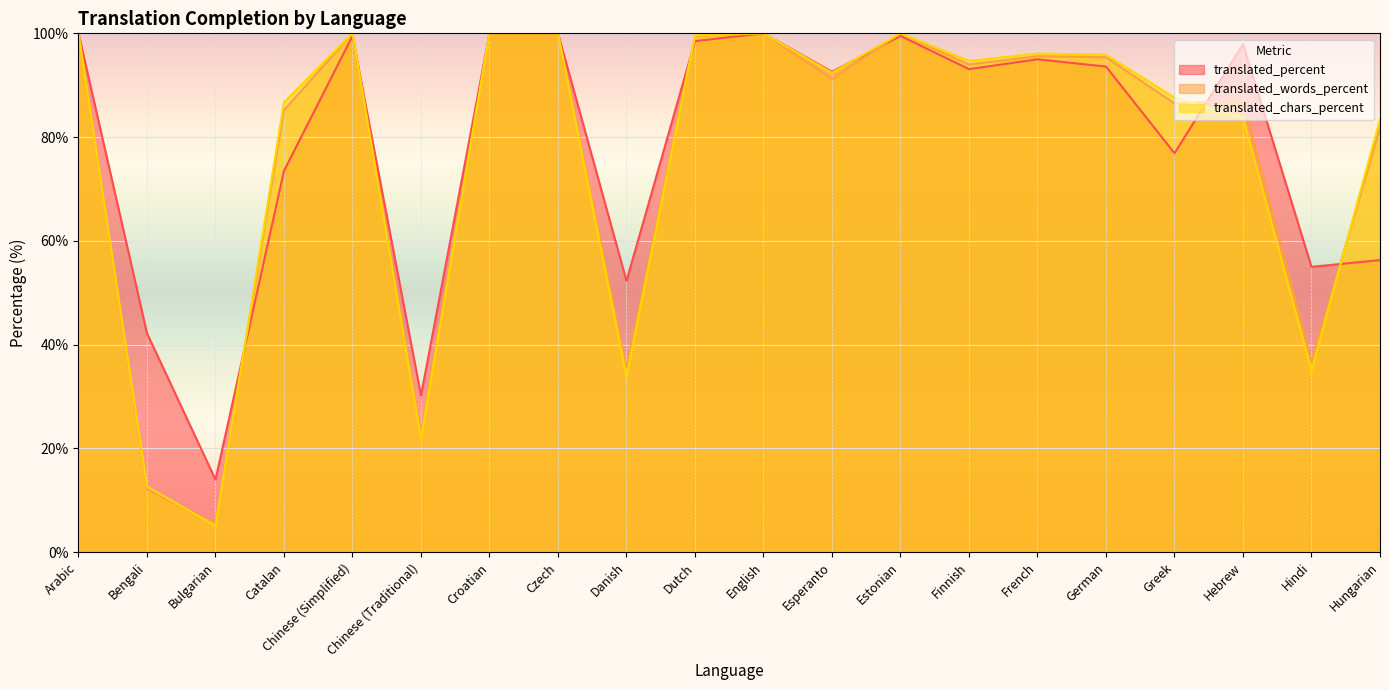

Reading left to right, list all the values displayed in this chart.

translated_percent: Arabic=100.0	Bengali=42.2	Bulgarian=14.0	Catalan=73.5	Chinese (Simplified)=99.5	Chinese (Traditional)=30.2	Croatian=100.0	Czech=100.0	Danish=52.3	Dutch=98.5	English=100.0	Esperanto=92.6	Estonian=99.5	Finnish=93.1	French=95.0	German=93.6	Greek=76.9	Hebrew=97.9	Hindi=55.0	Hungarian=56.3
translated_words_percent: Arabic=100.0	Bengali=12.1	Bulgarian=5.5	Catalan=85.2	Chinese (Simplified)=100.0	Chinese (Traditional)=22.8	Croatian=100.0	Czech=100.0	Danish=35.4	Dutch=99.5	English=100.0	Esperanto=91.2	Estonian=100.0	Finnish=94.0	French=95.6	German=95.4	Greek=86.5	Hebrew=87.1	Hindi=36.6	Hungarian=81.8
translated_chars_percent: Arabic=100.0	Bengali=12.7	Bulgarian=5.1	Catalan=86.7	Chinese (Simplified)=100.0	Chinese (Traditional)=21.9	Croatian=100.0	Czech=100.0	Danish=33.8	Dutch=99.6	English=100.0	Esperanto=92.4	Estonian=100.0	Finnish=94.7	French=96.1	German=95.9	Greek=87.6	Hebrew=83.8	Hindi=35.0	Hungarian=83.4